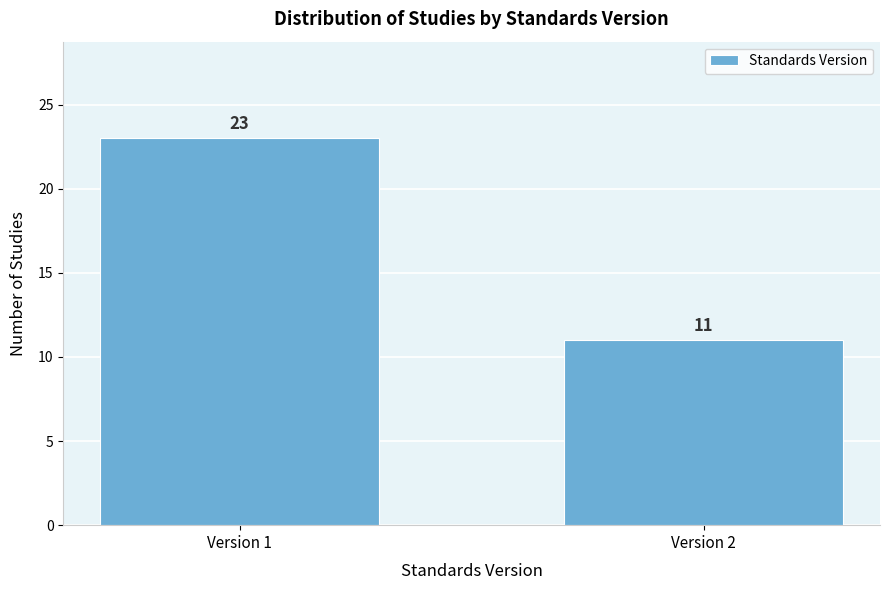

Reading left to right, extract all data points from this chart.

Version 1=23	Version 2=11